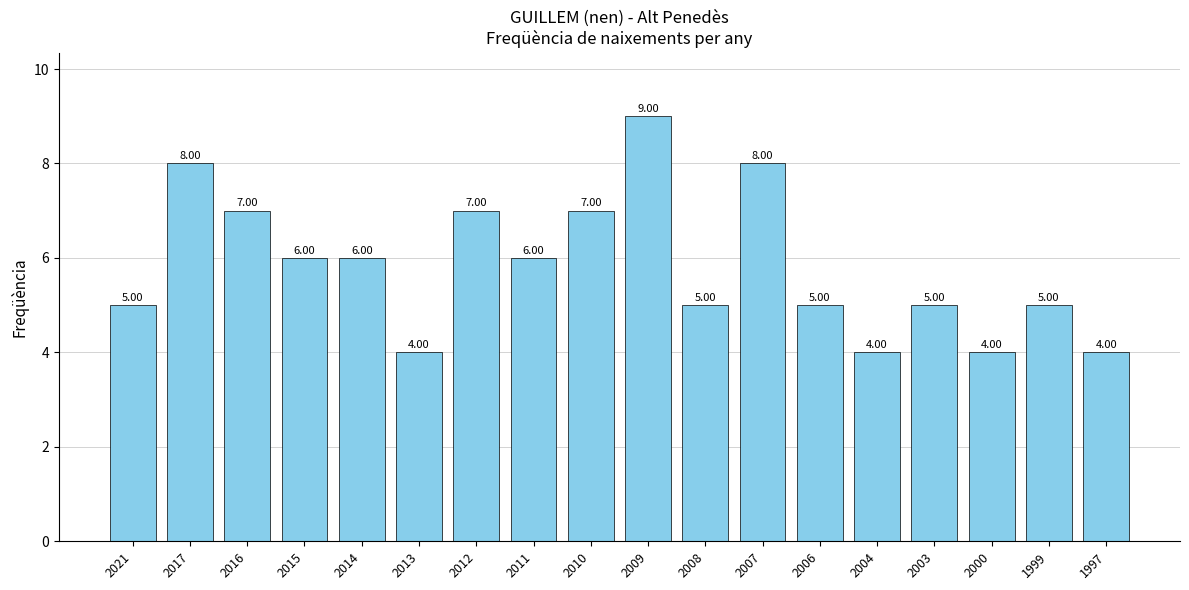

What is the difference between the values at 2007 and 1997?

4